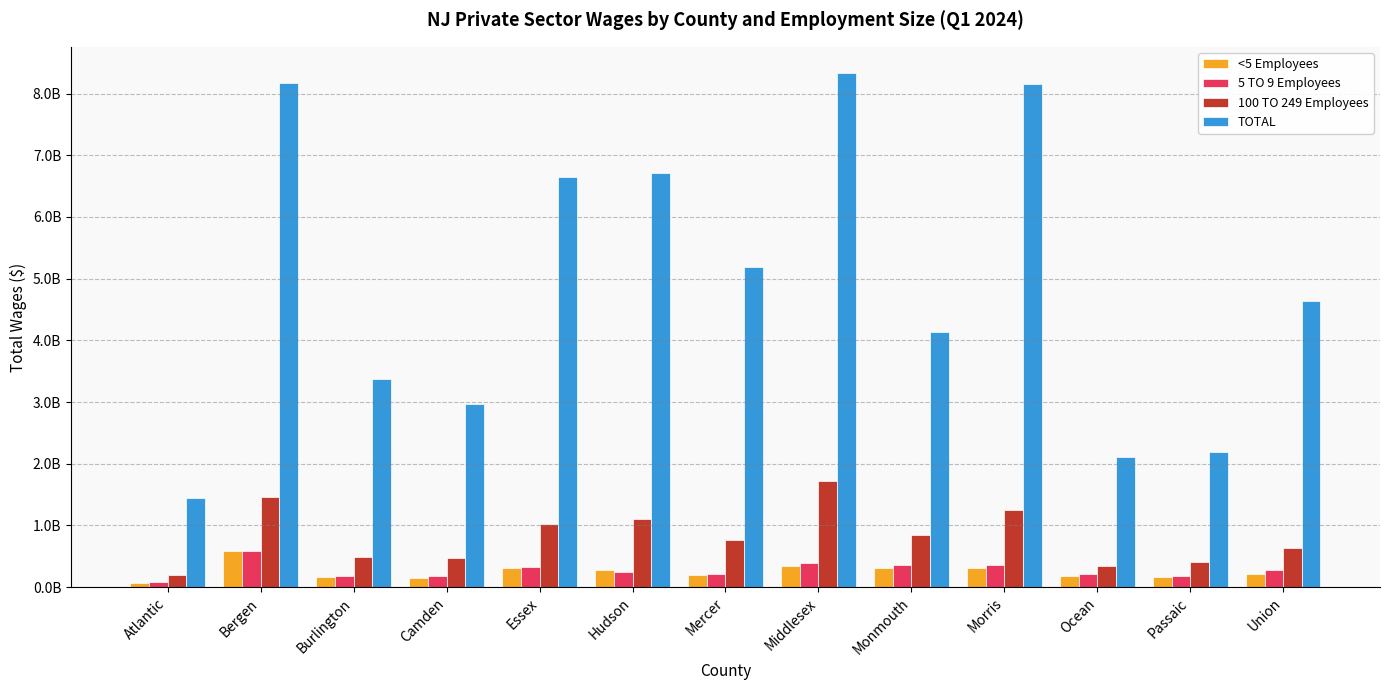

Reading left to right, extract all data points from this chart.

<5 Employees: 64722985	588439314	165203379	153291887	315663315	271283531	189724418	337267987	304812287	311381830	187646878	162825689	214944246
5 TO 9 Employees: 90898945	585970228	188731005	185360477	324644857	252979224	213526379	387938334	365816484	352974269	218488930	185371874	285985717
100 TO 249 Employees: 202581607	1456957670	488656013	469368062	1027825434	1098774447	764842048	1723024087	842790198	1254303808	341586996	410791313	642668372
TOTAL: 1448636567	8163665255	3380105144	2975120277	6655624129	6713060703	5182122236	8341139580	4128600186	8155184992	2110115225	2193461444	4631965657